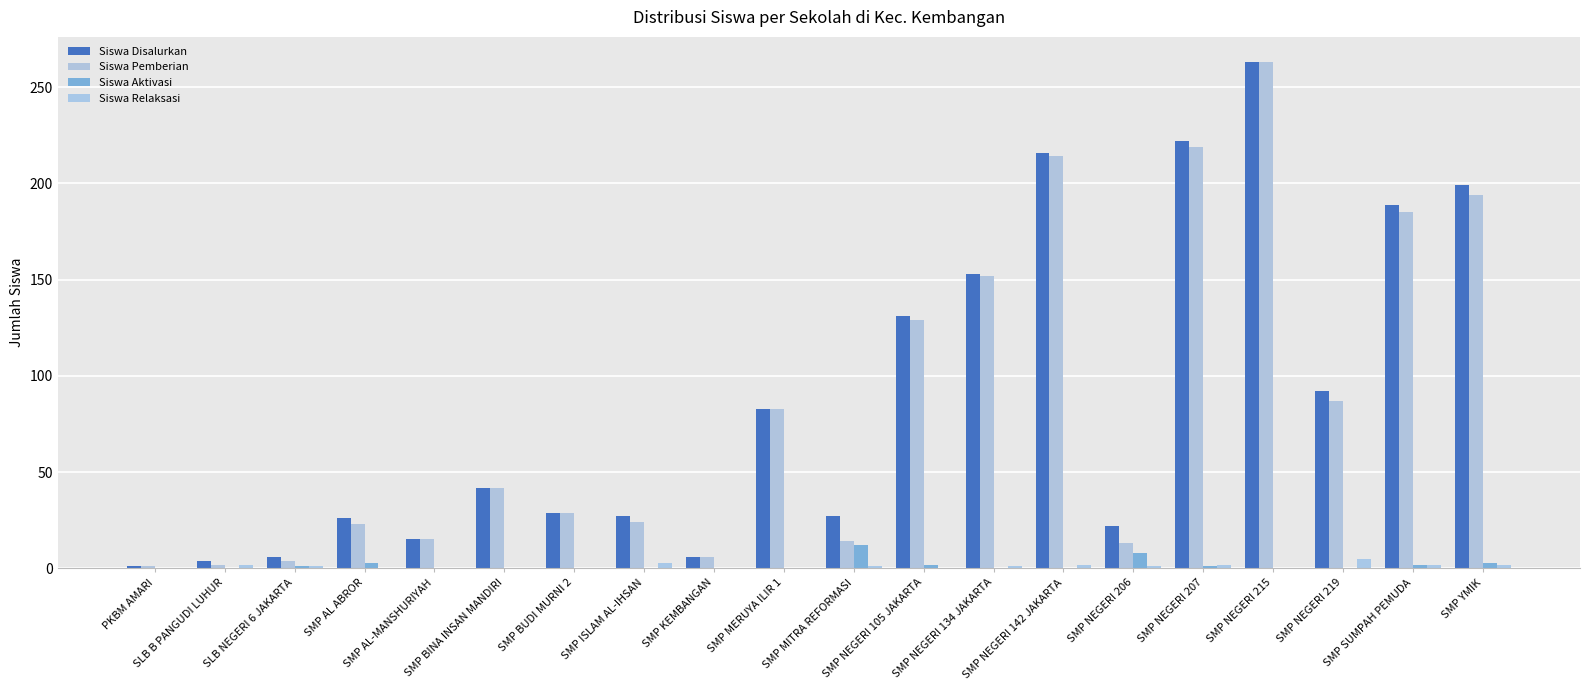

How many data points does each series have?

20